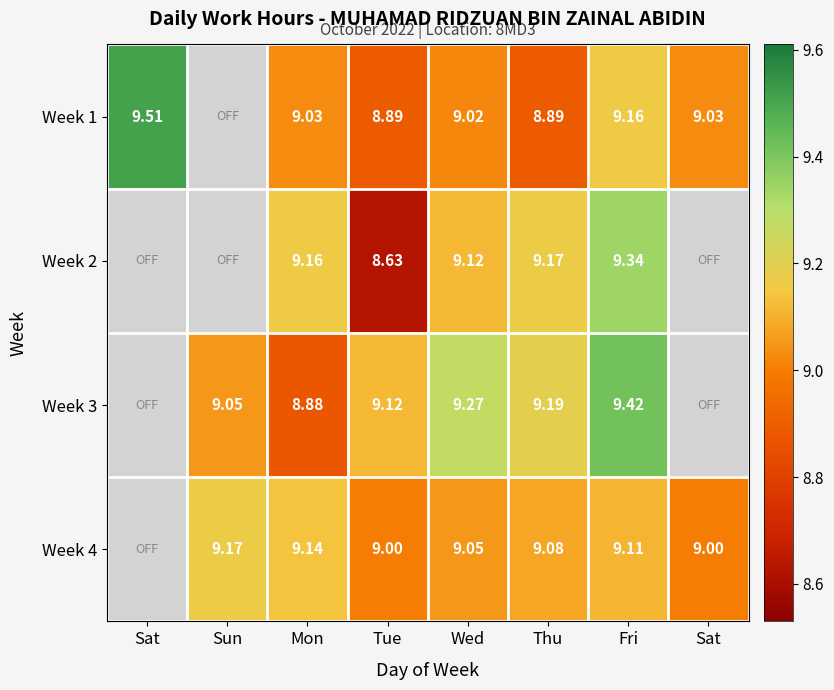

What is the sum of the Week 4 values at Thu and Sun?

18.2